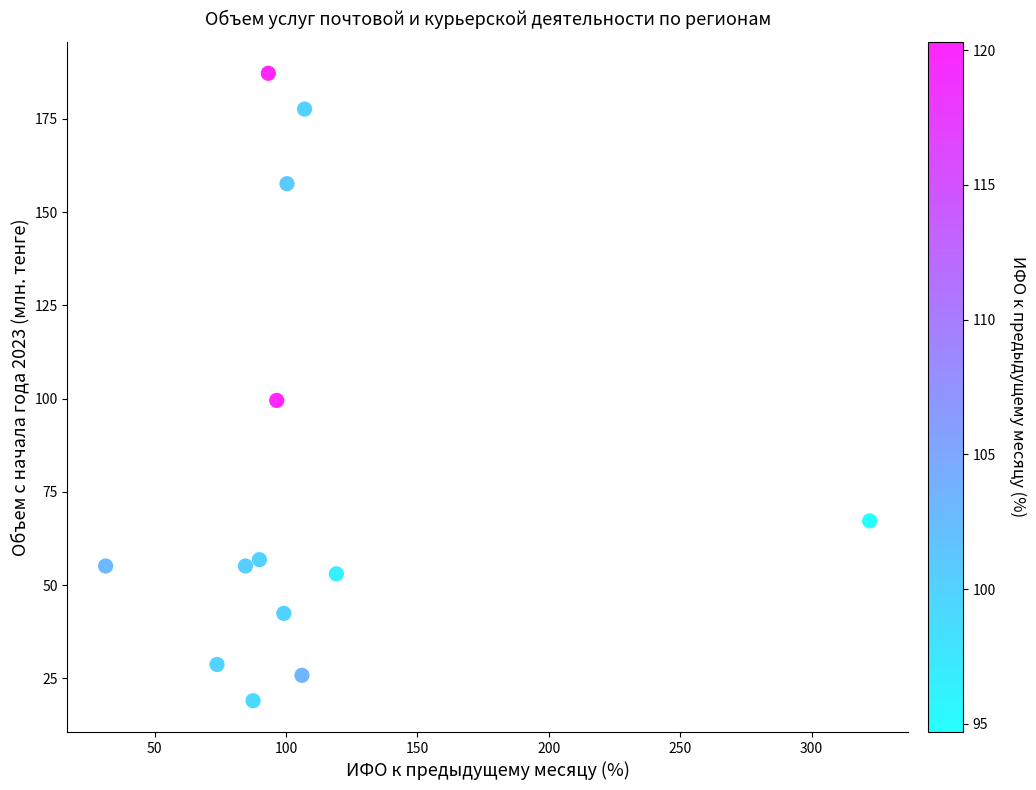

What is the range of X values (max minus min)?

290.7